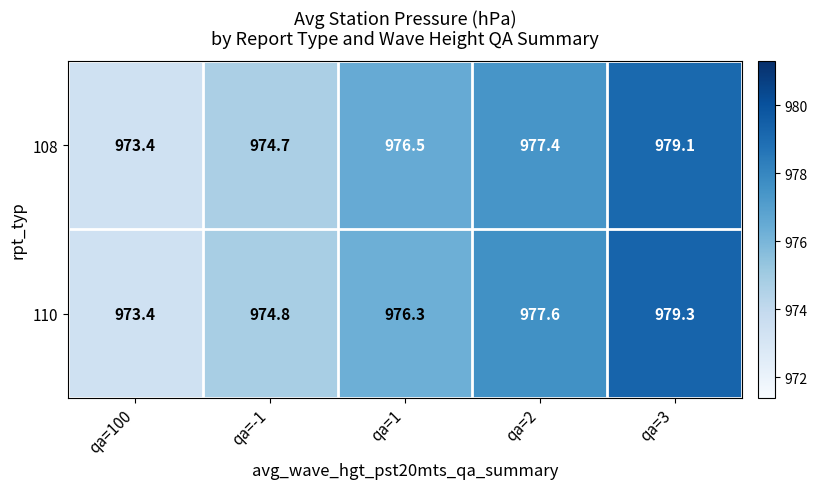

Which category has the lowest value in the 108 series?

qa=100